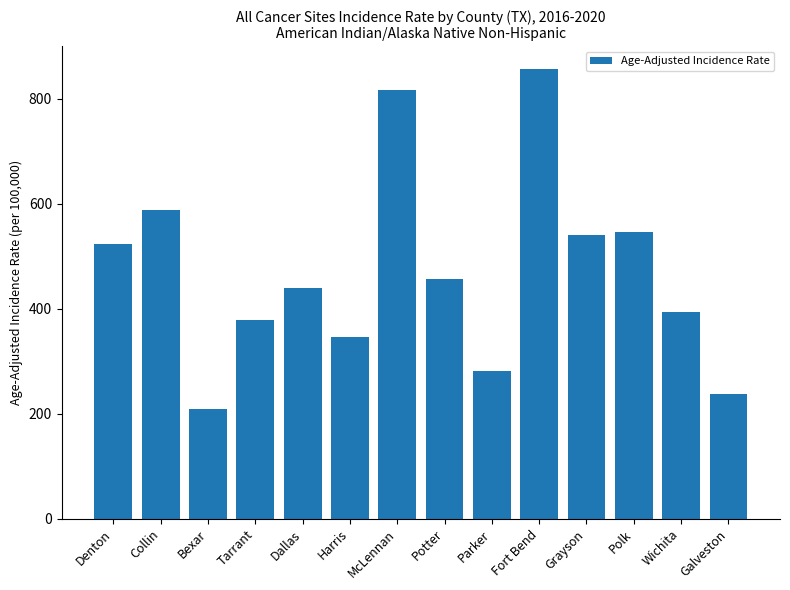

Is it true that the value at Harris is 345.4?

True